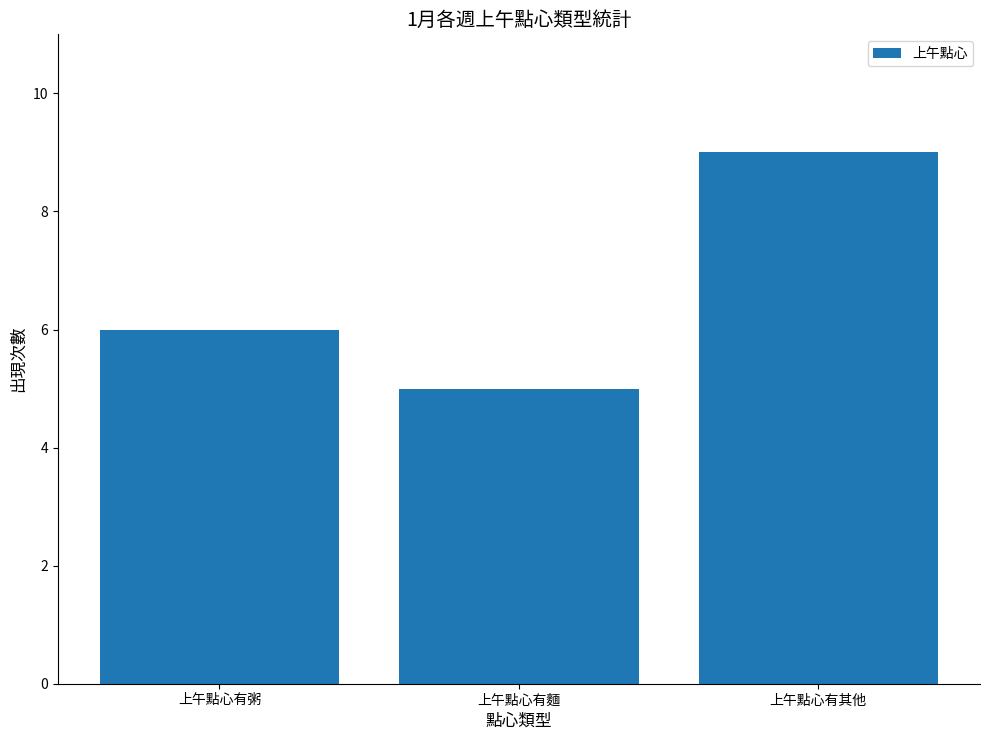

What is the sum of all values?

20